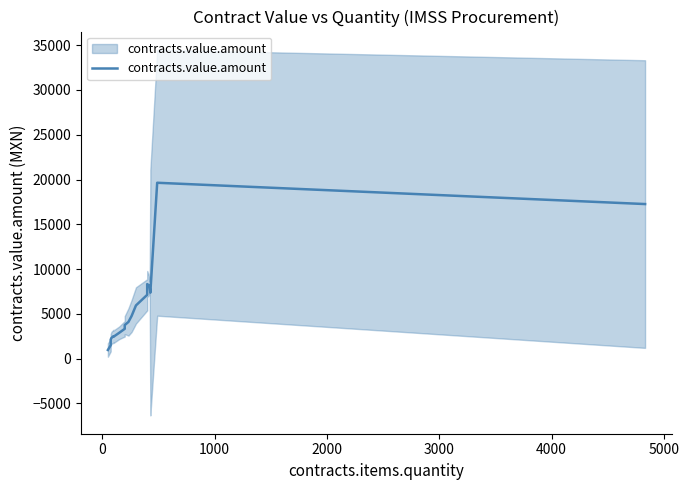

Does the chart display data point markers on the line(s)?

No